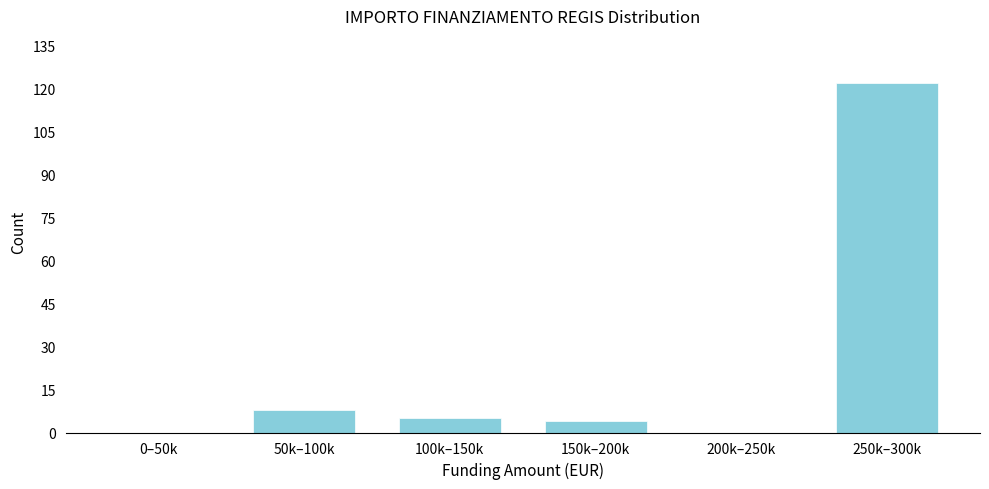

Reading right to left, what are all the values shown in this chart?

250k–300k=122	200k–250k=0	150k–200k=4	100k–150k=5	50k–100k=8	0–50k=0